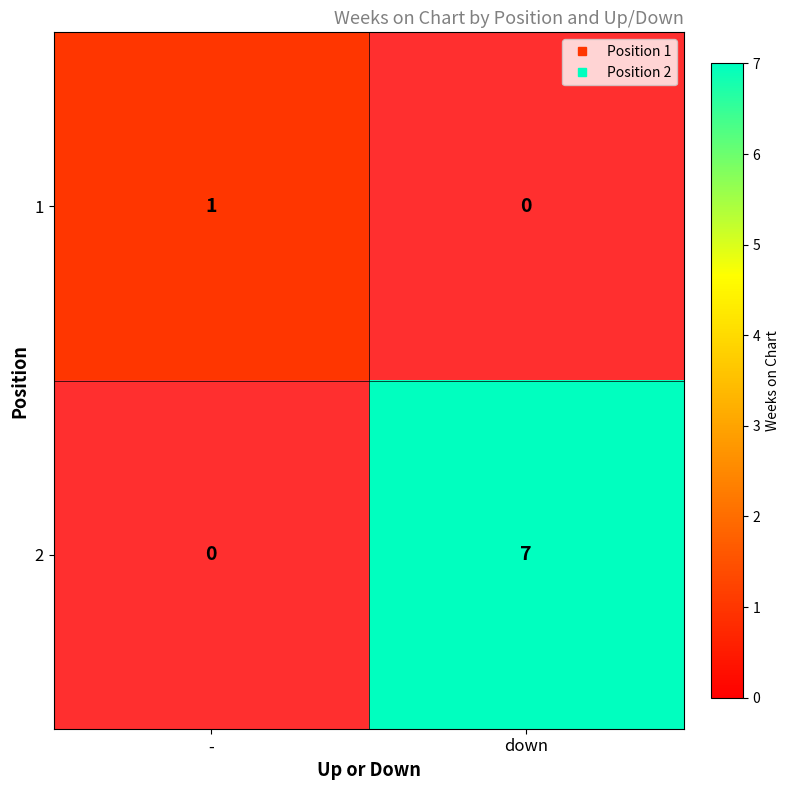

What is the sum of all 2 values?

7